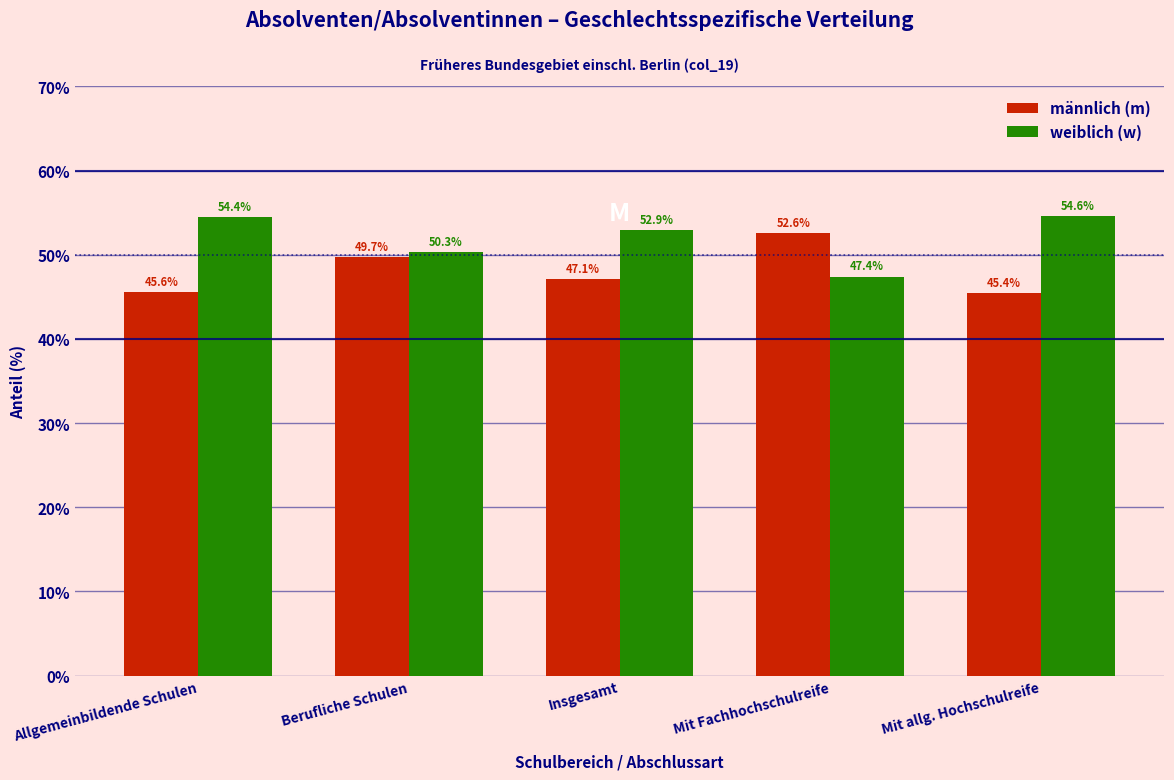

Reading right to left, extract all data points from this chart.

männlich (m): 45.4	52.6	47.1	49.7	45.6
weiblich (w): 54.6	47.4	52.9	50.3	54.4